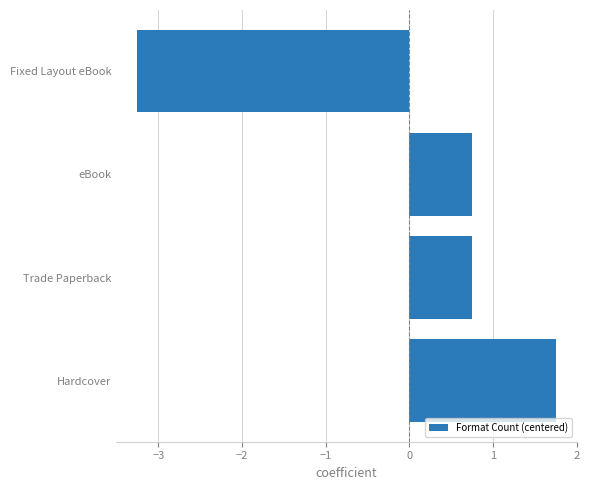

How many data points does each series have?

4